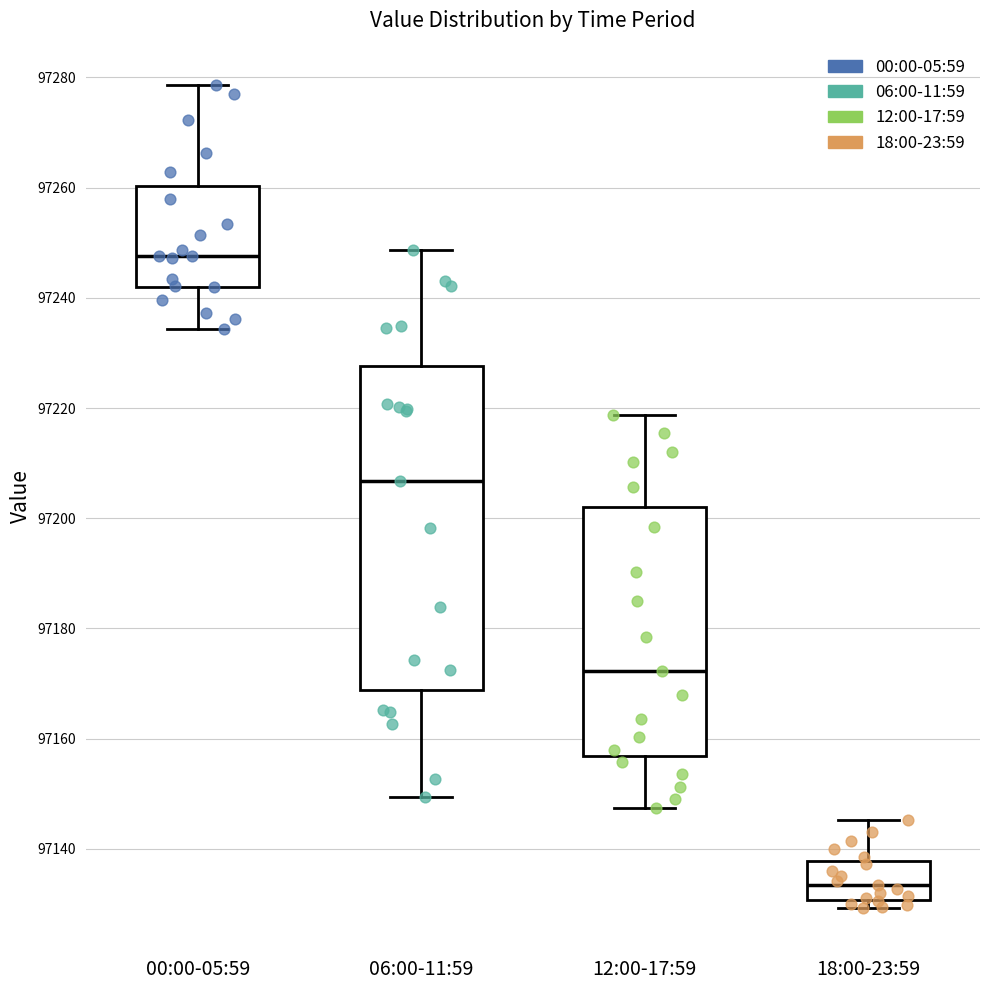

Which box is the tallest, from its lower edge to its upper edge?

06:00-11:59